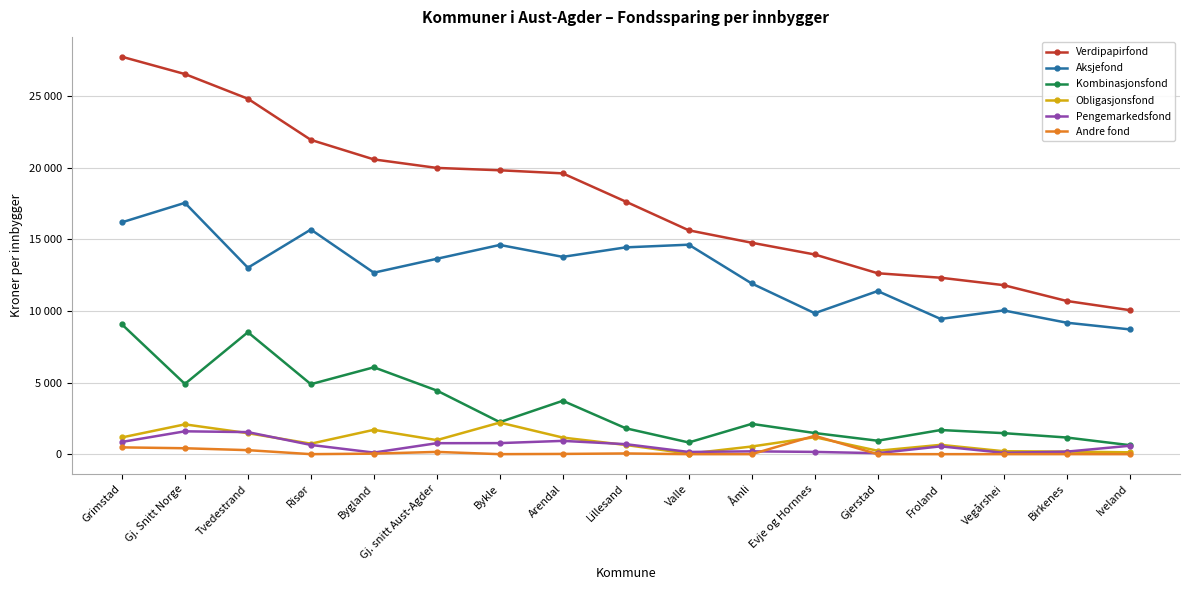

Does the chart have visible grid lines?

Yes